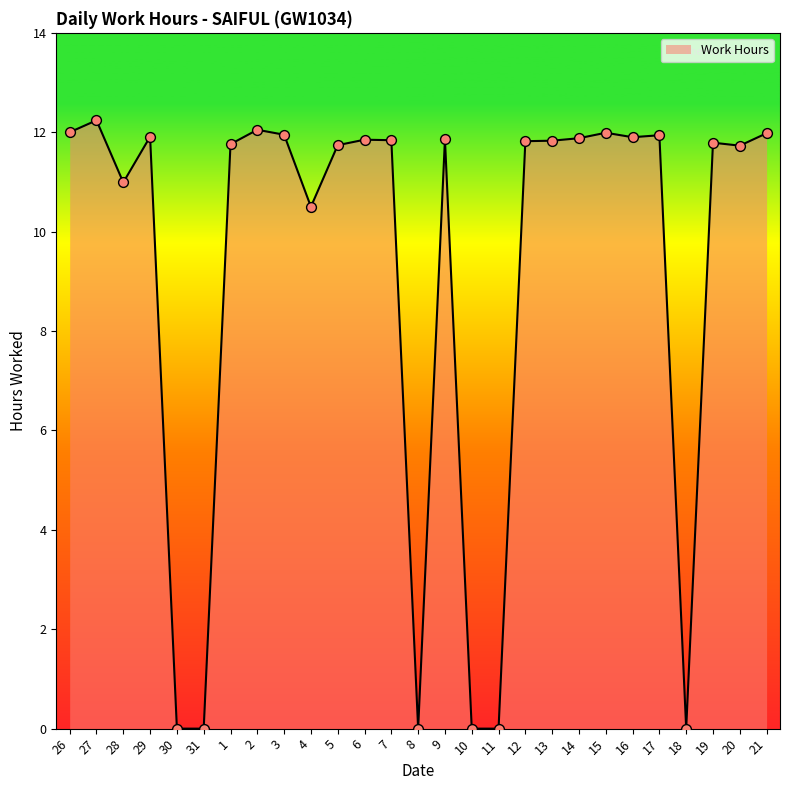

Which has a higher value, 13 or 15?

15